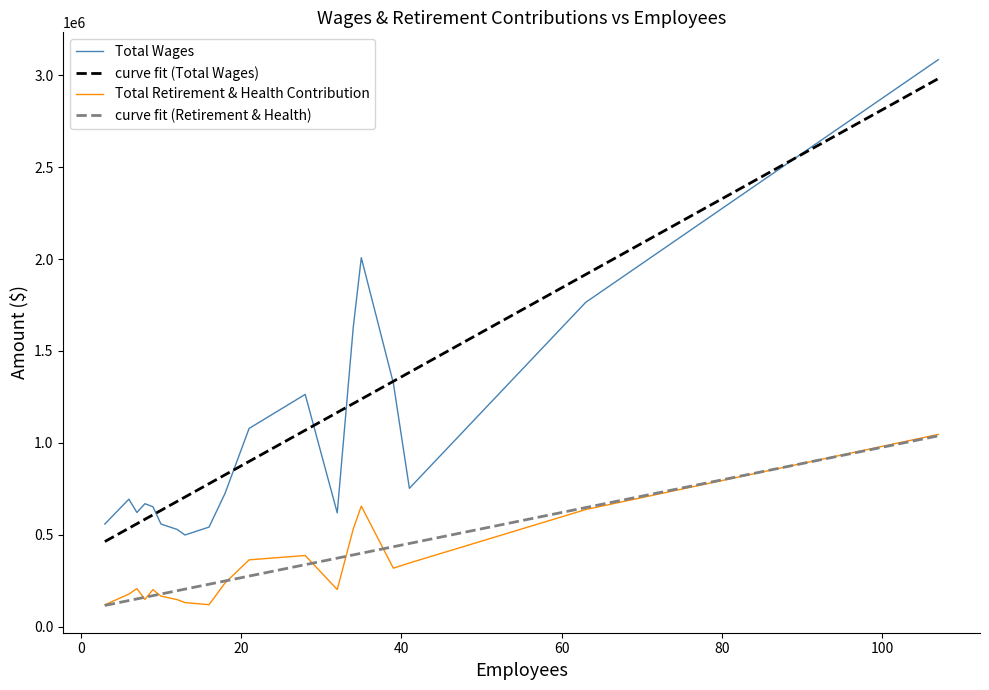

How many values in the curve fit (Total Wages) series are below 826030?

9